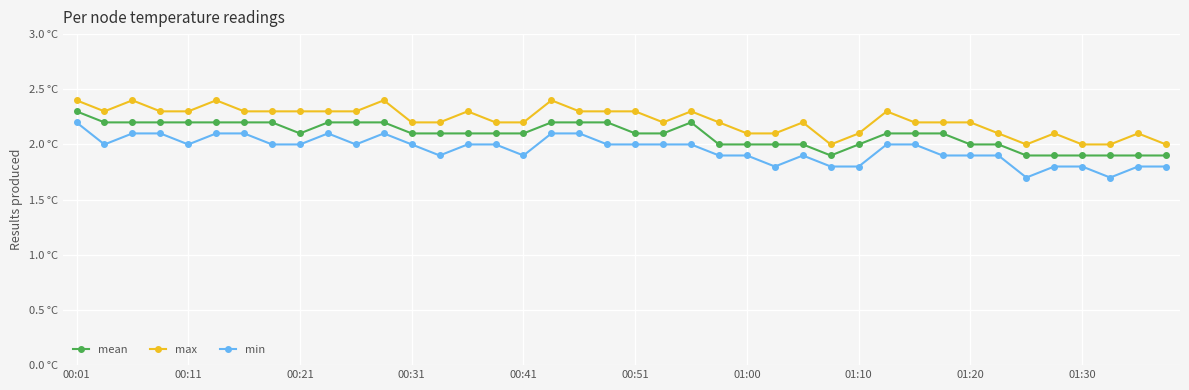

In max, how many points are higher than both neighbors (excluding endpoints)?

10